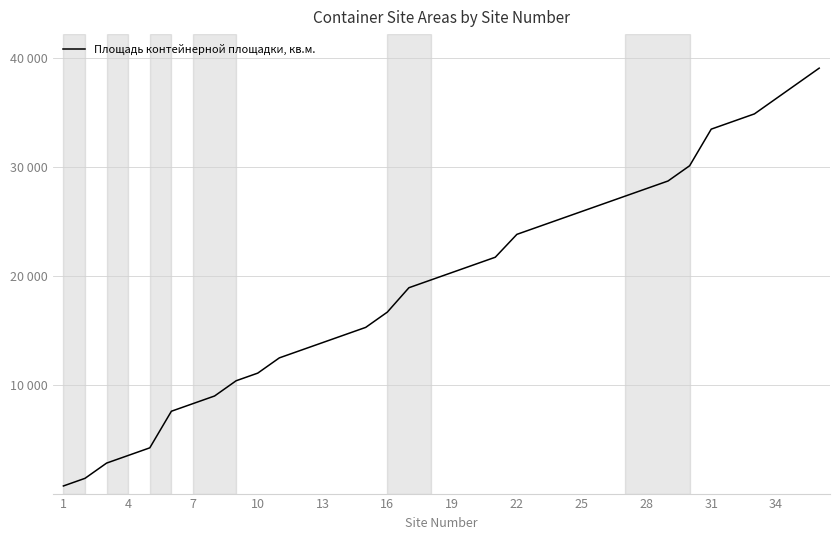

Does the chart display data point markers on the line(s)?

No